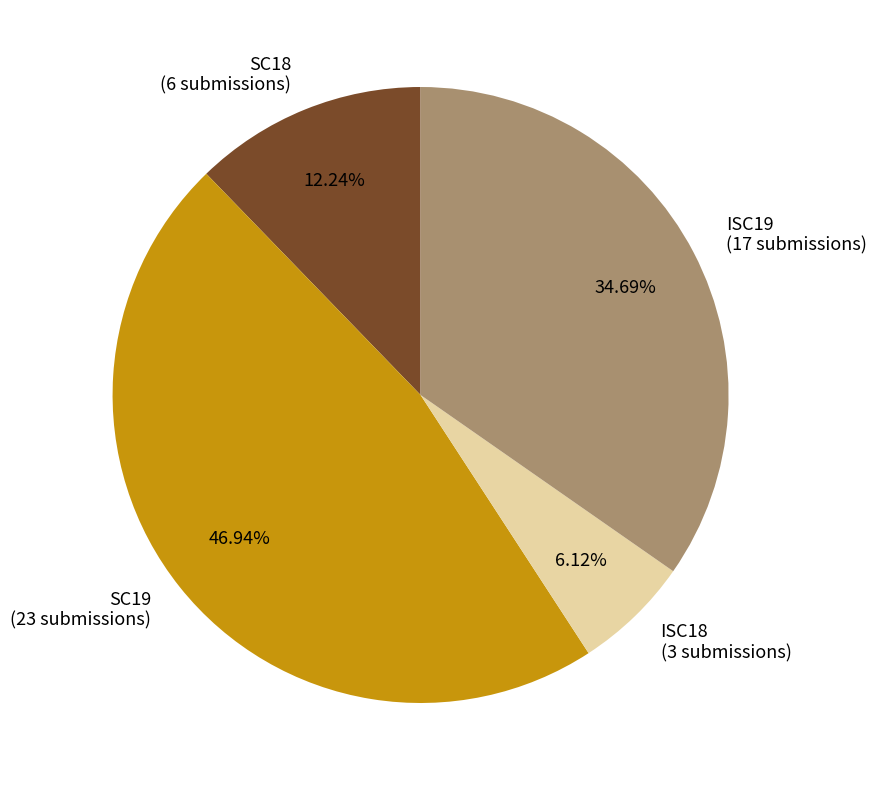

Between SC18 and ISC18, which is larger?

SC18